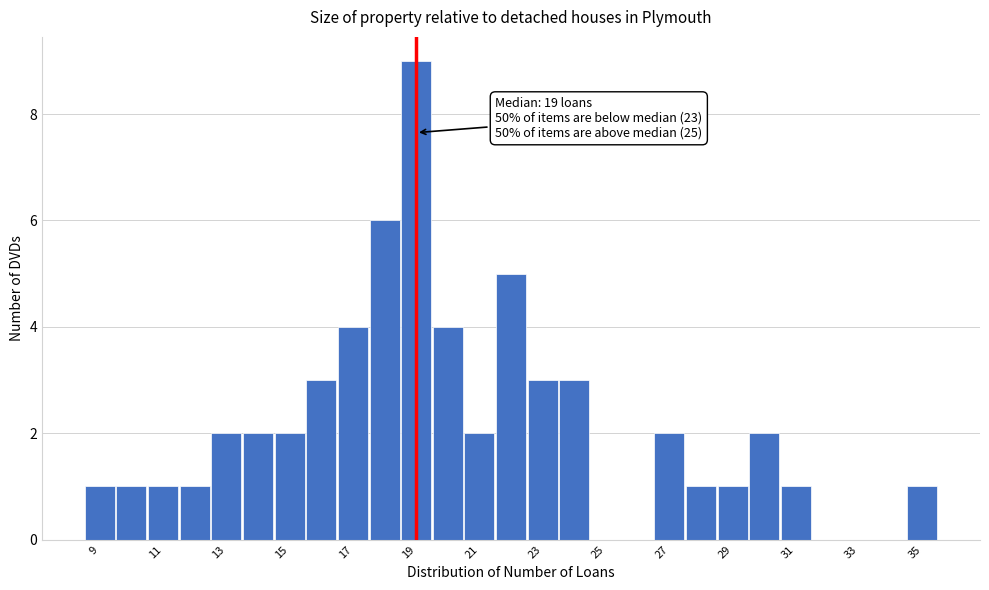

Which range on the x-axis has the tallest bar?

18.5 to 19.5